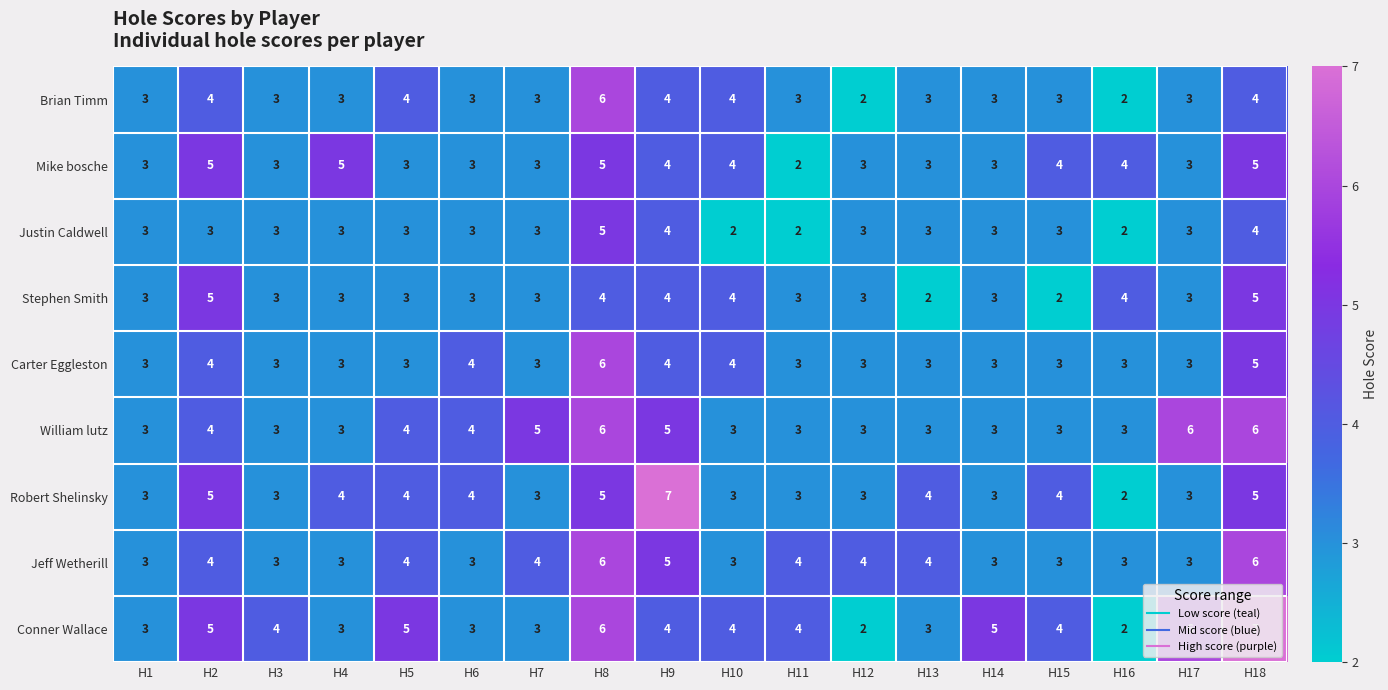

Count the Mike bosche values in the range 3 to 4.

13